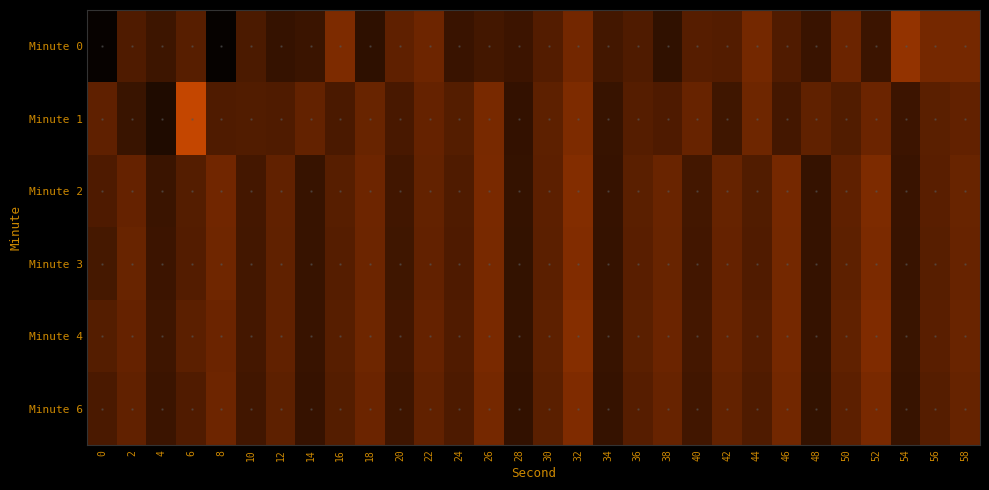

What is the maximum value shown in the chart?

-118.0